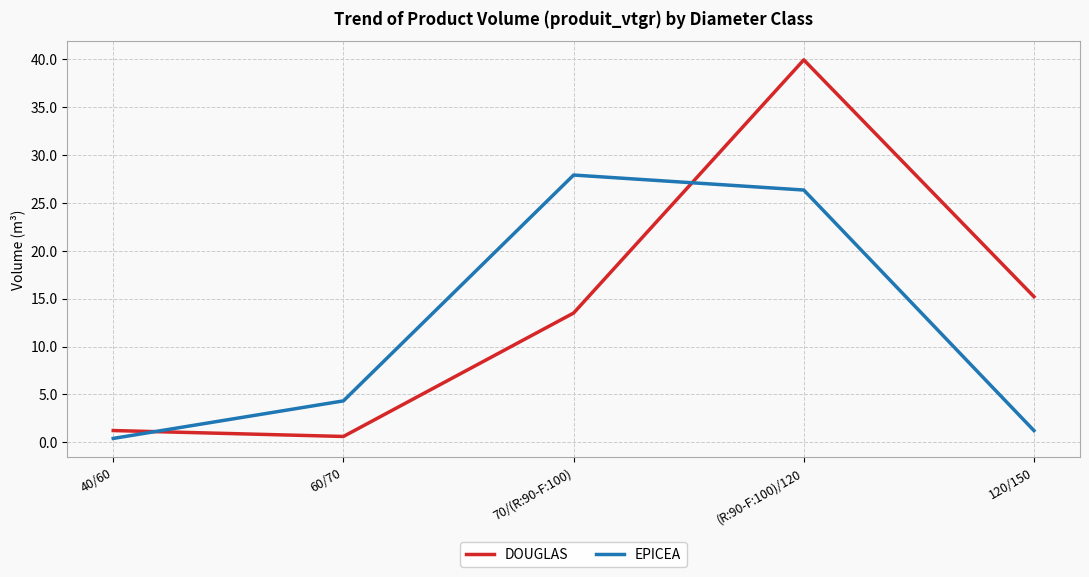

True or false: EPICEA has a value of 45.1 at (R:90-F:100)/120.

False